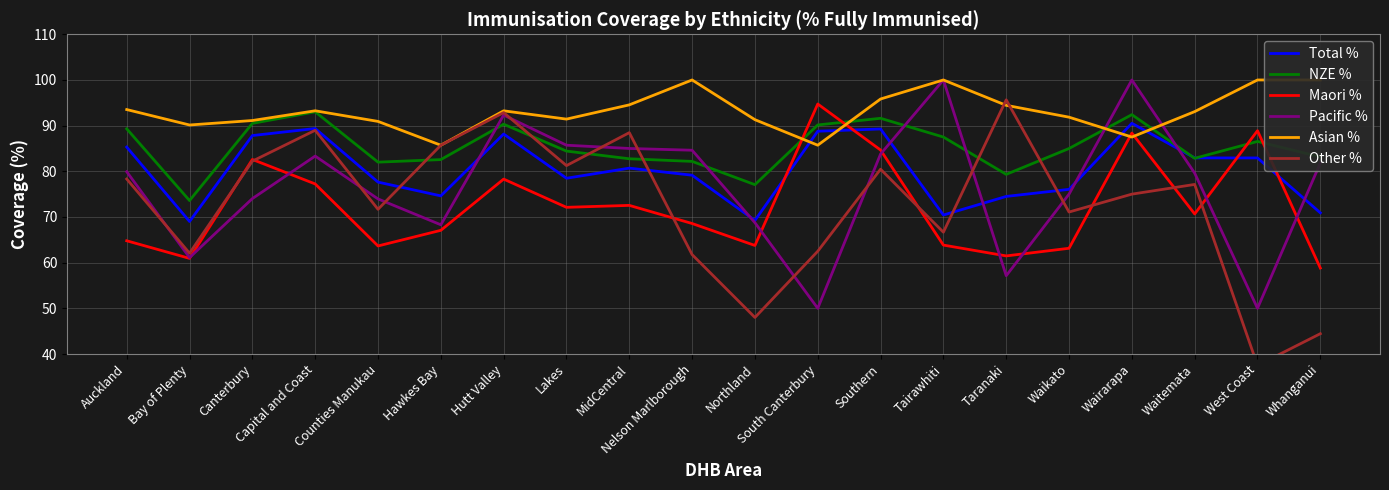

What is the sum of the Maori % values at Canterbury and Taranaki?

144.1